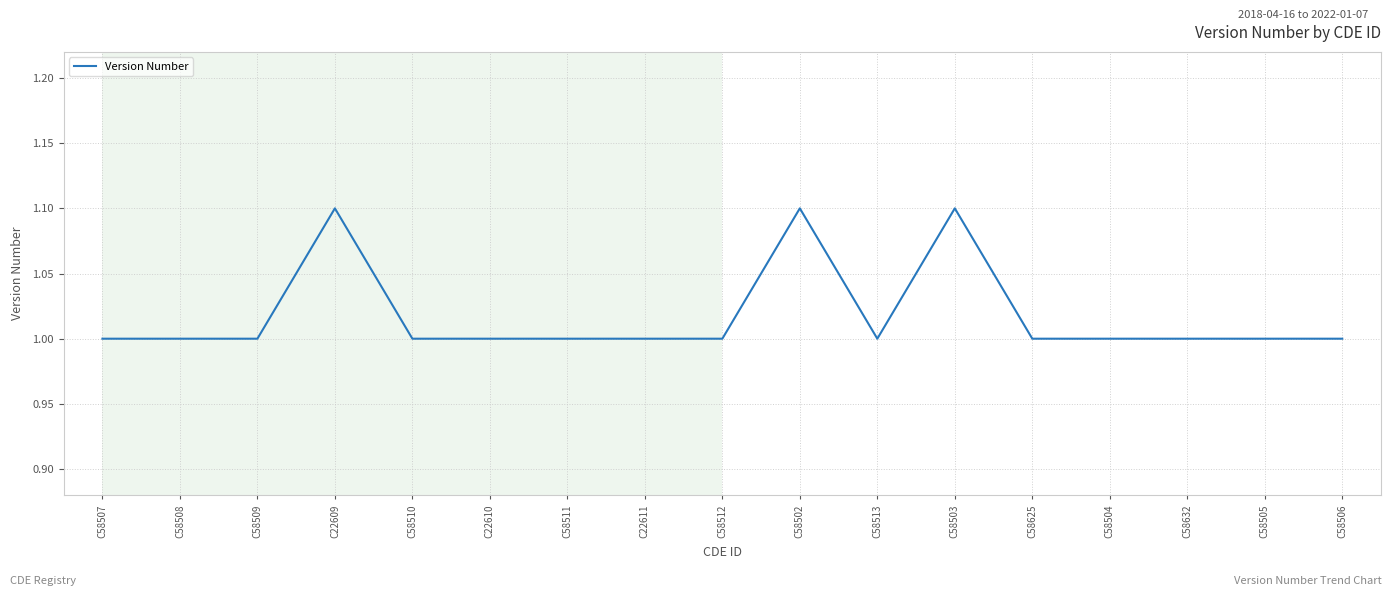

What position from the left is C58506?

17